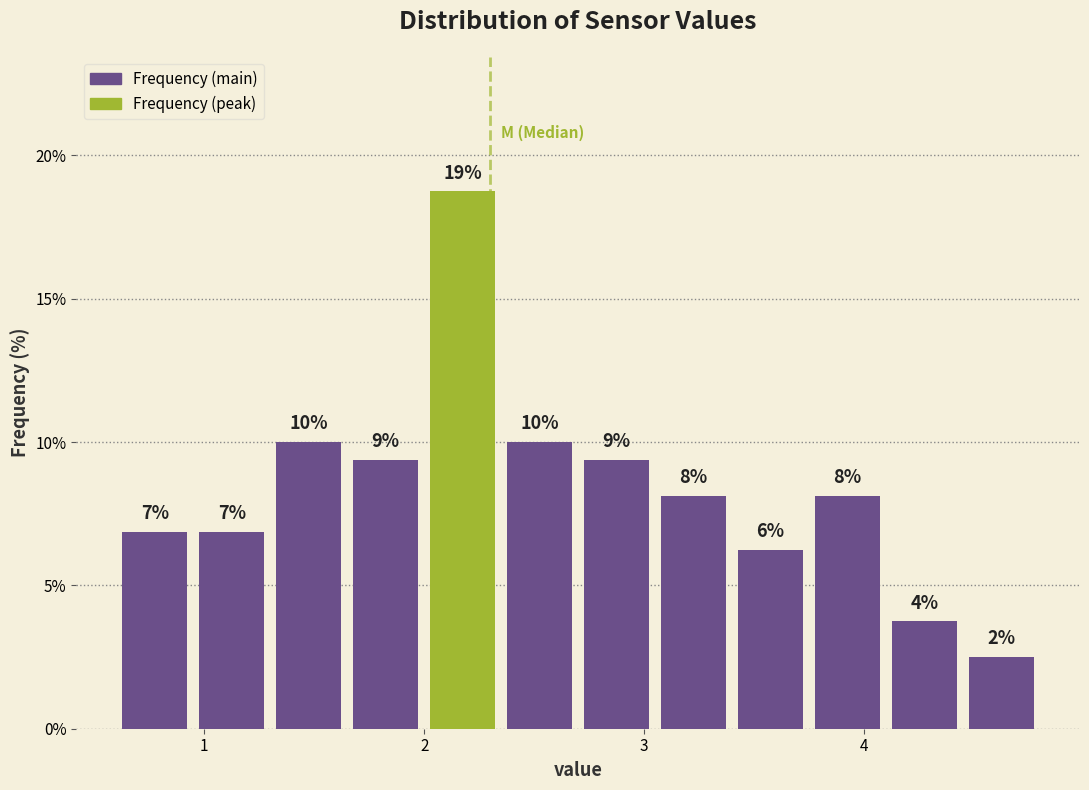

Read against the x-axis, roughly where is the centre of the tallest bar?

2.2